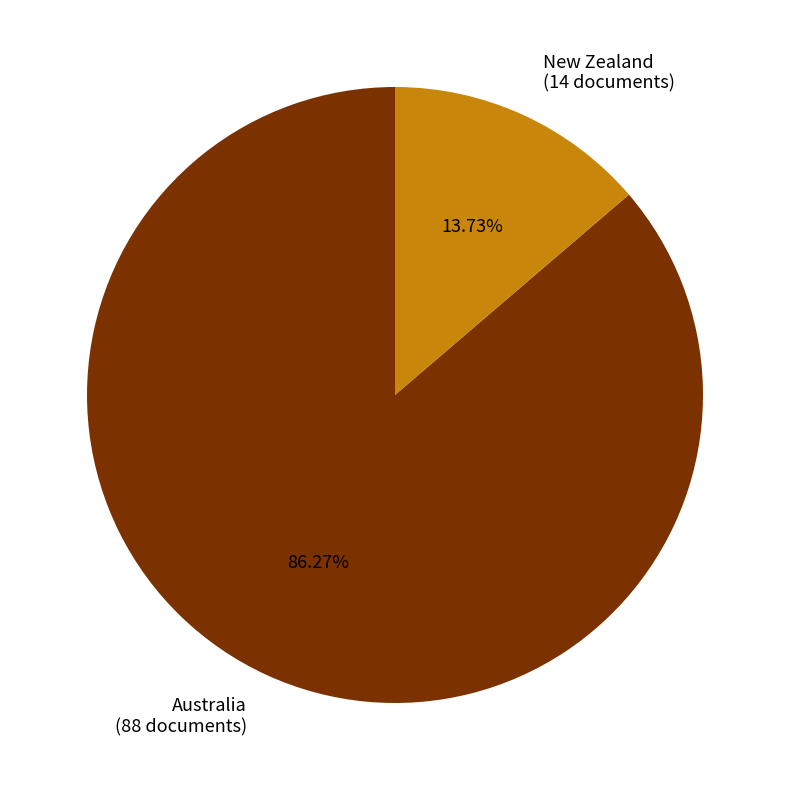

Does New Zealand represent more than half of the total?

No